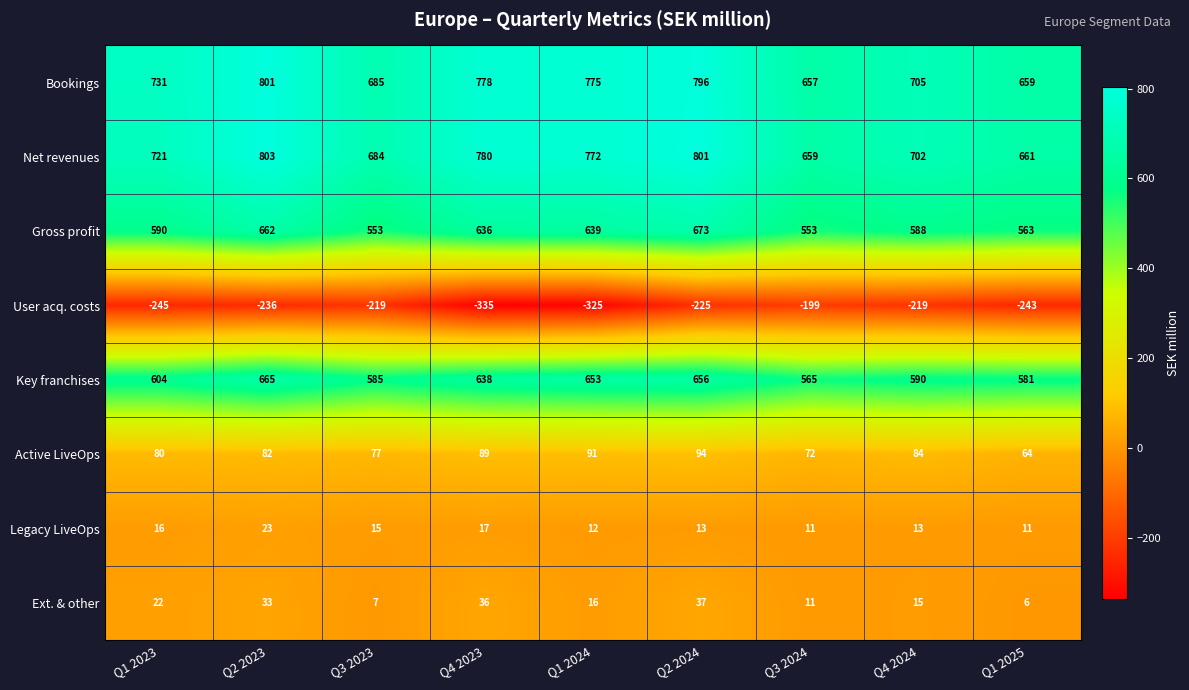

Which category has the lowest value across all series?

Q4 2023